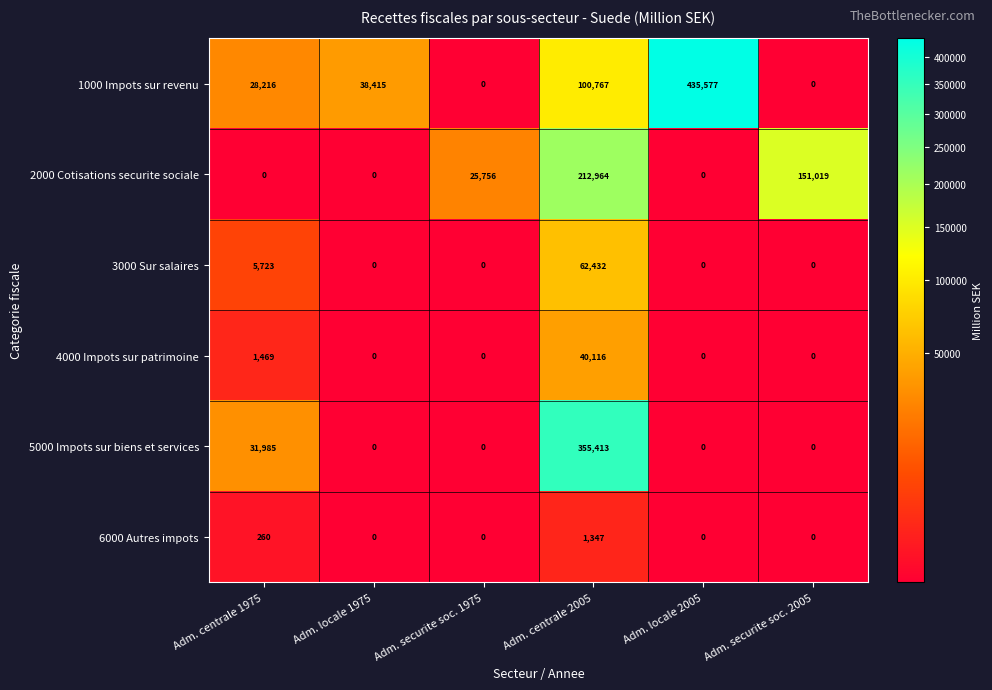

At which category is the sum across all series the highest?

Adm. centrale 2005